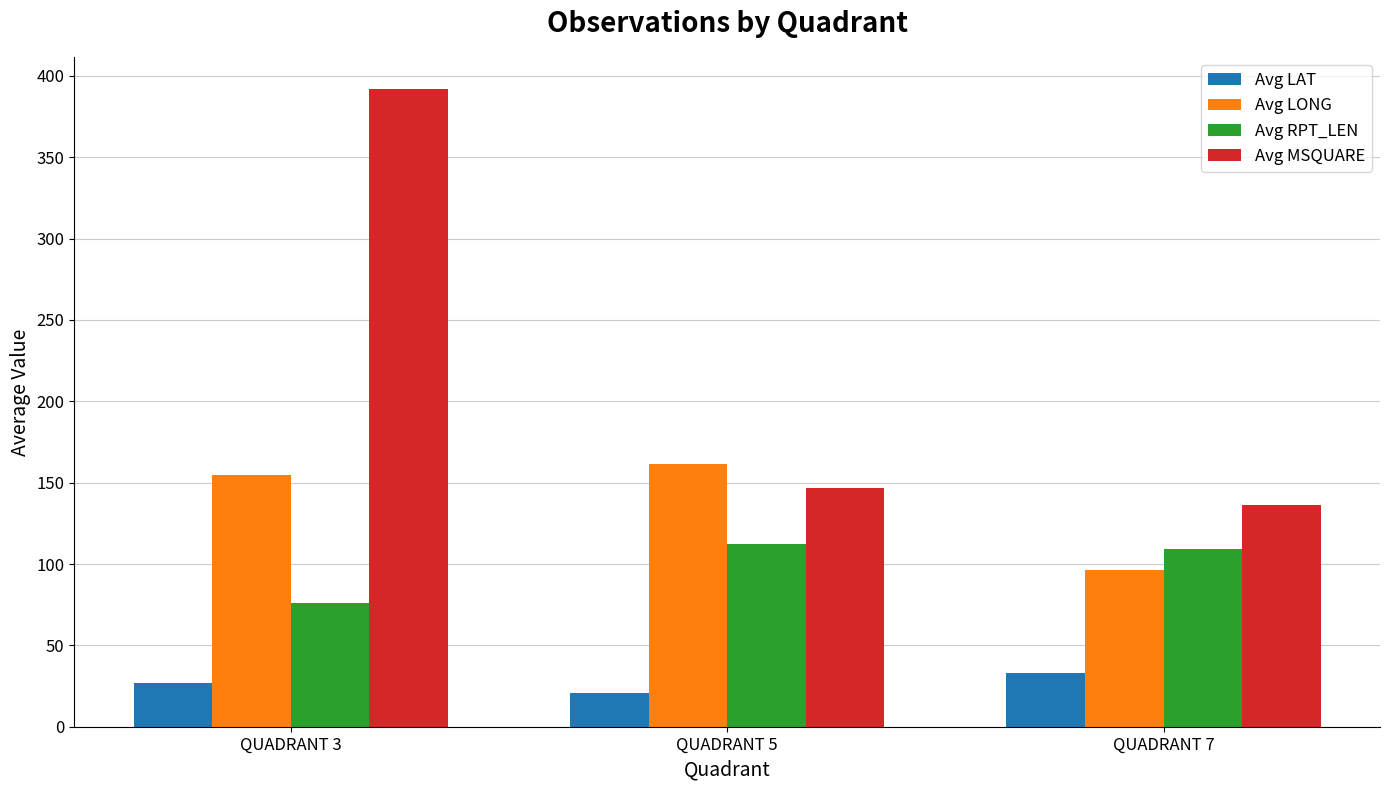

What is the difference between the Avg LAT values at QUADRANT 7 and QUADRANT 5?

12.6